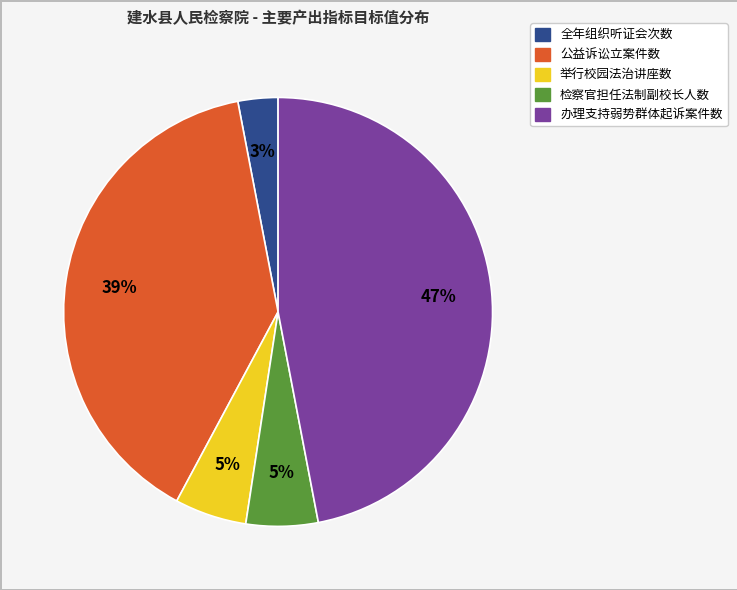

To the nearest percent, what percentage of the pie is 公益诉讼立案件数?

39%